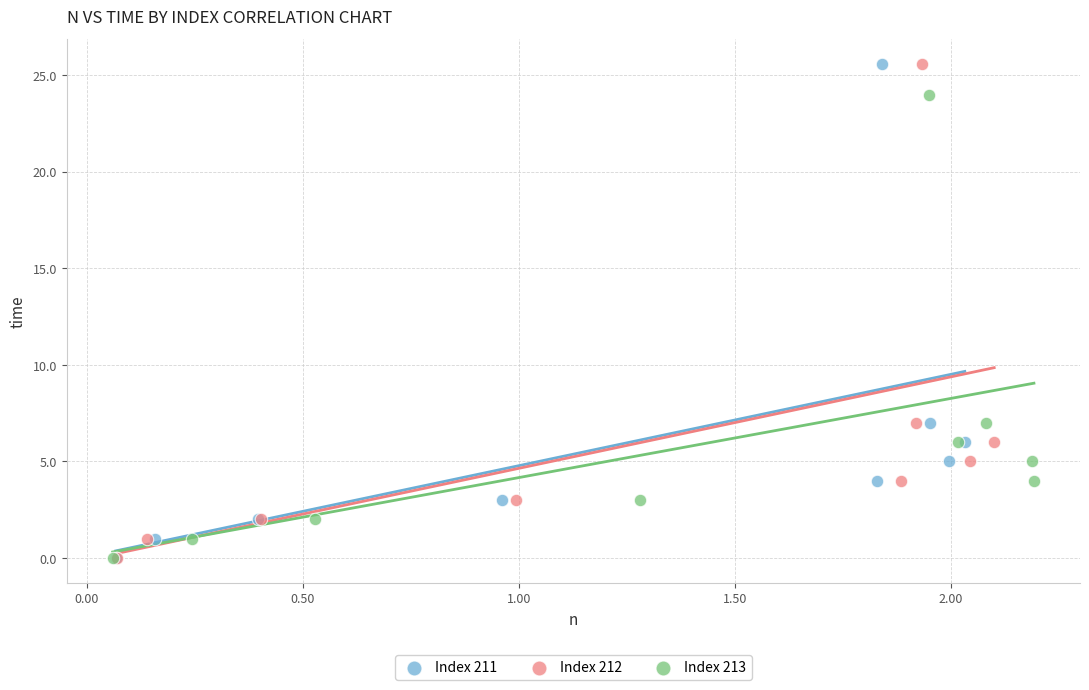

What are all the series names shown in the legend?

Index 211, Index 212, Index 213